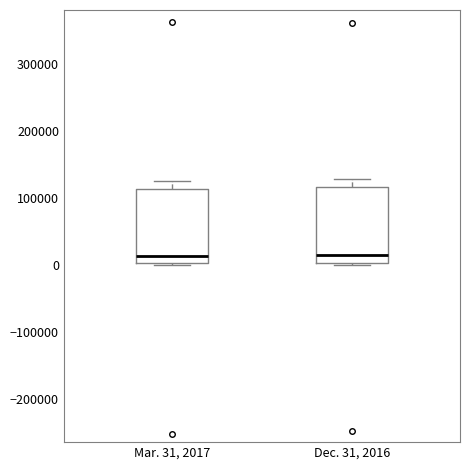

Reading left to right, read every box against the y-axis: the position of its median line, the range the box covers, and the ends of its whiskers. The values are not printed on the chart, so give them approximately, as read against the axis.

Mar. 31, 2017: median 10000, box 0 to 110000, whiskers 0 to 120000
Dec. 31, 2016: median 10000, box 0 to 120000, whiskers 0 to 130000